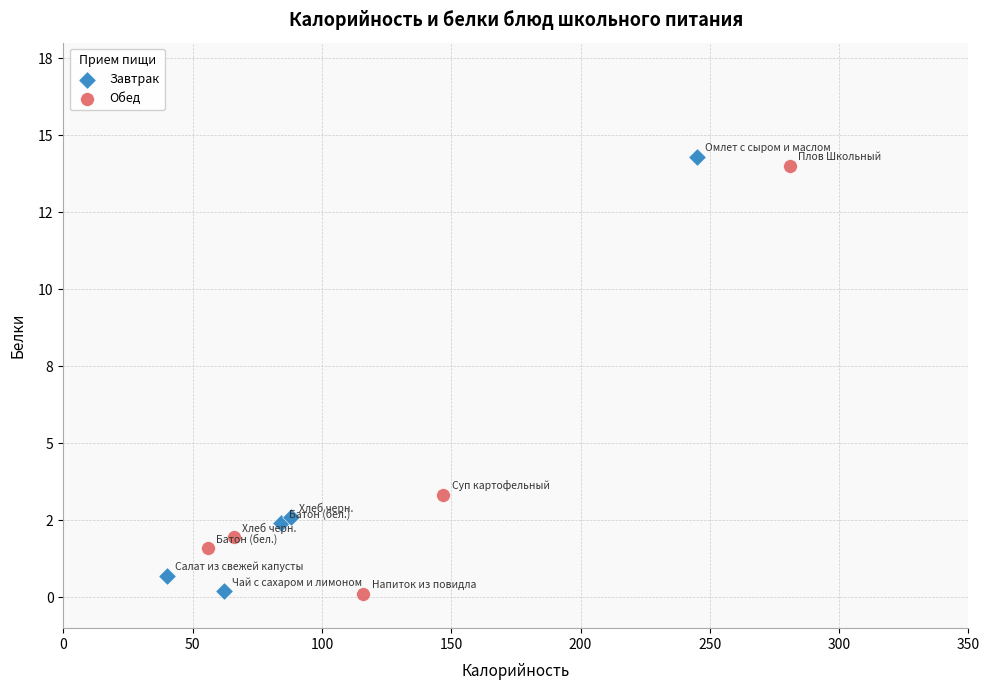

What are all the series names shown in the legend?

Завтрак, Обед